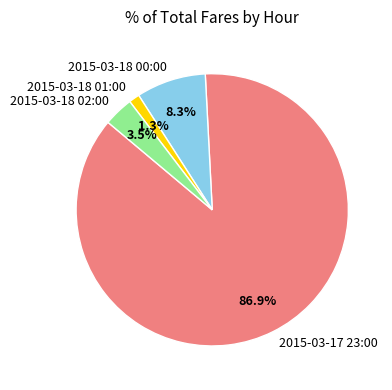

Combined, do 2015-03-18 02:00 and 2015-03-18 00:00 account for over 50%?

No